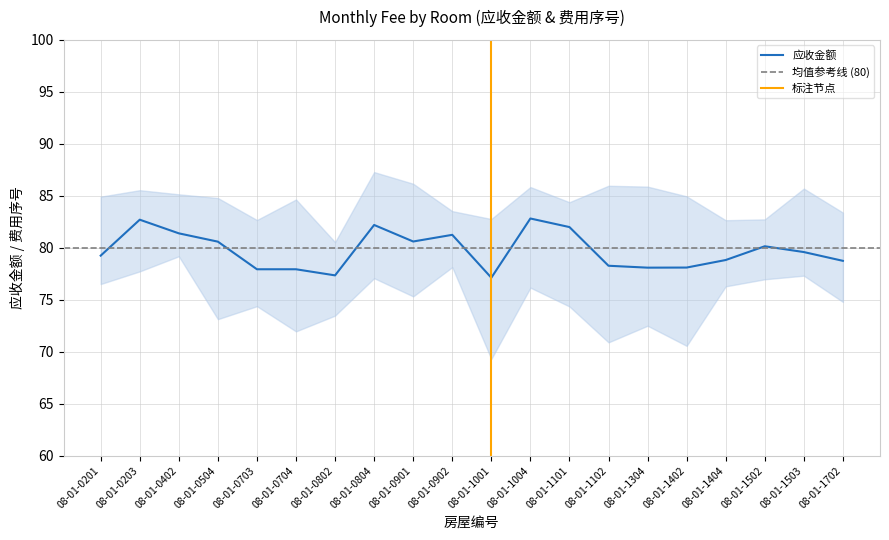

True or false: 应收金额 has a value of 81.4 at 08-01-0402.

True